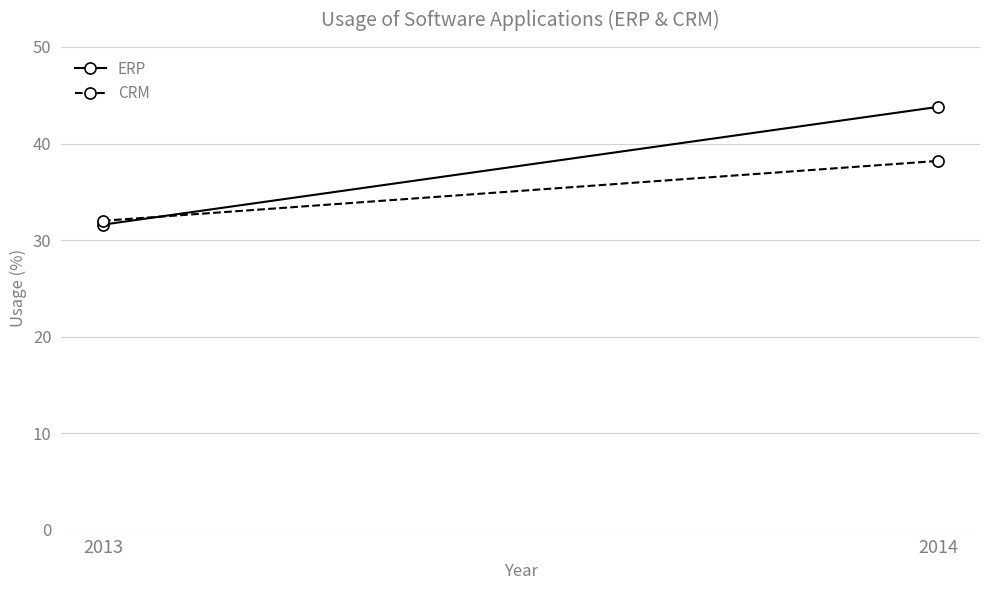

Count the number of data series in this chart.

2